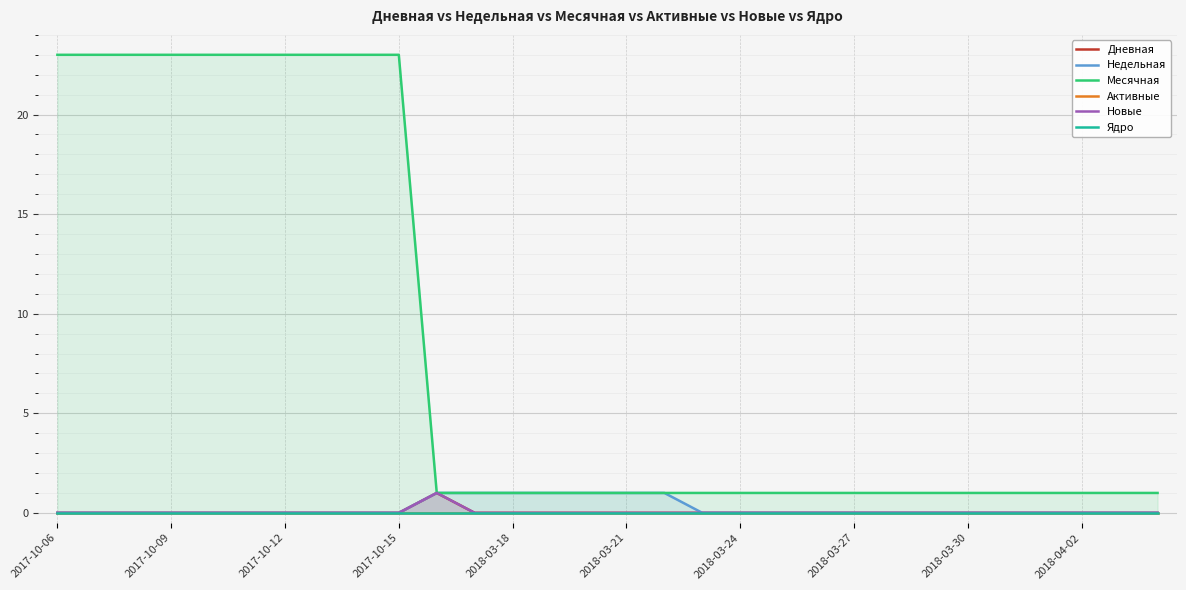

Which series has the widest spread of values?

Месячная